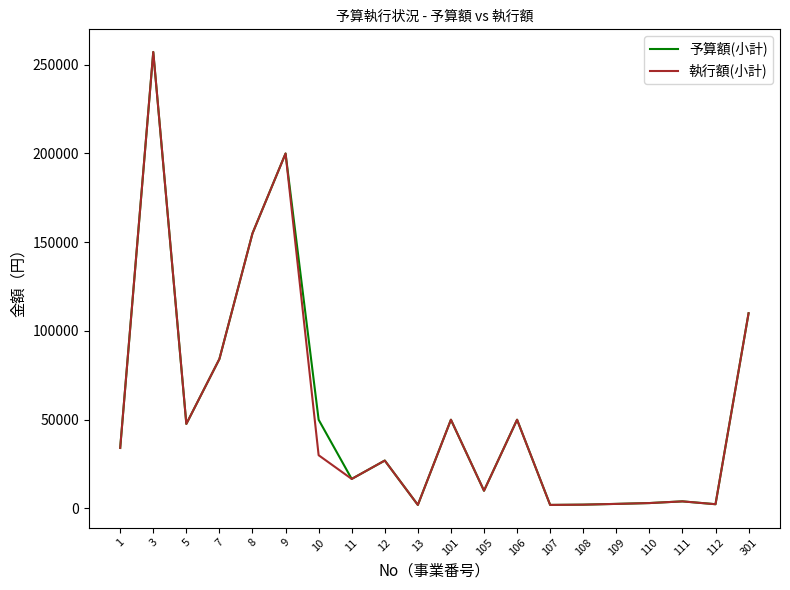

What is the maximum value for 執行額(小計)?

257194